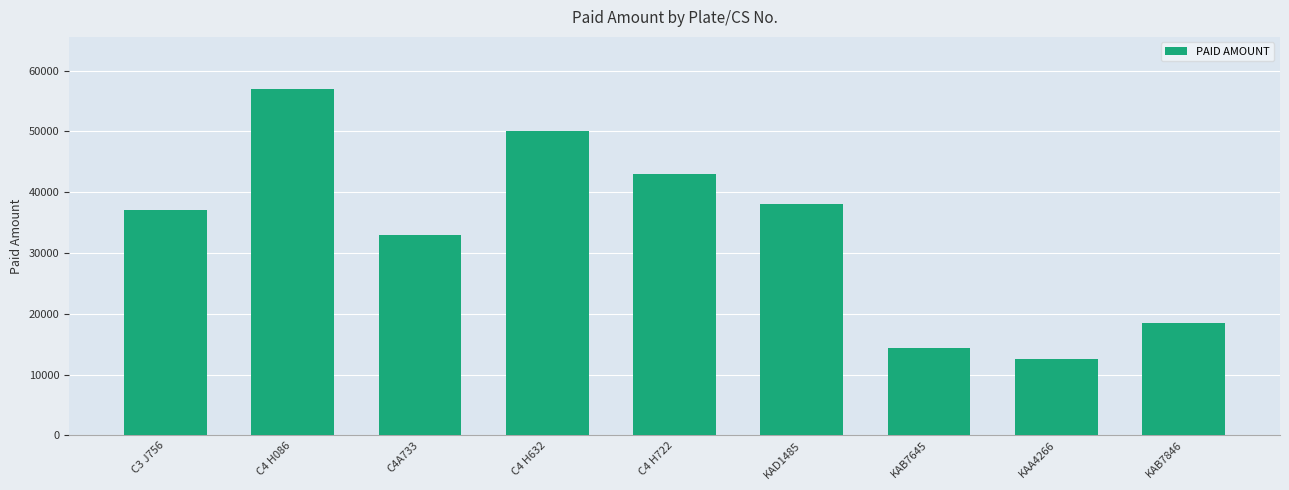

What is the average value?

33711